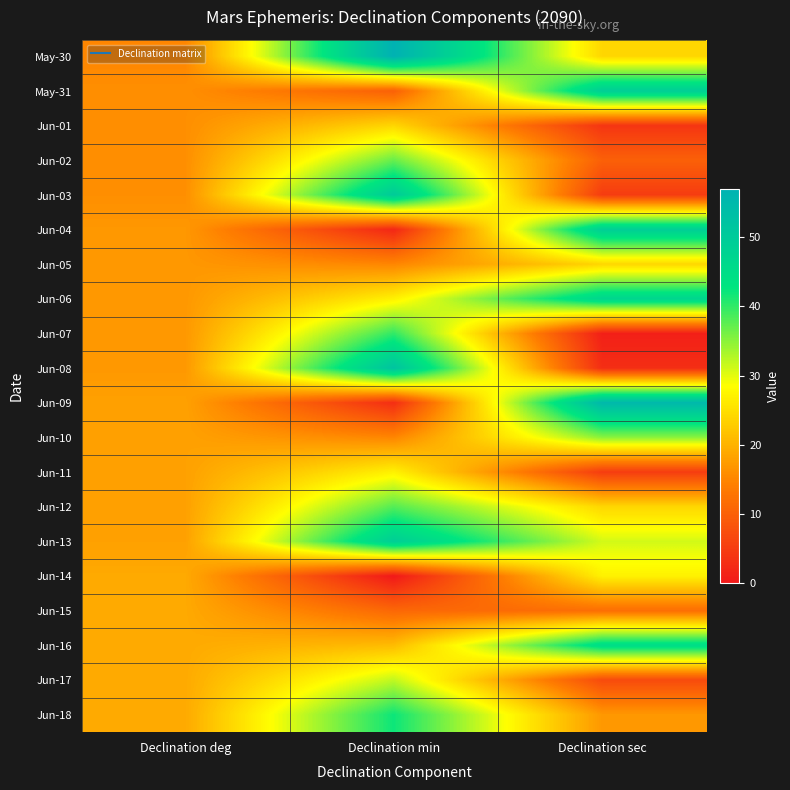

Which has a higher value, Declination sec or Declination min?

Declination min